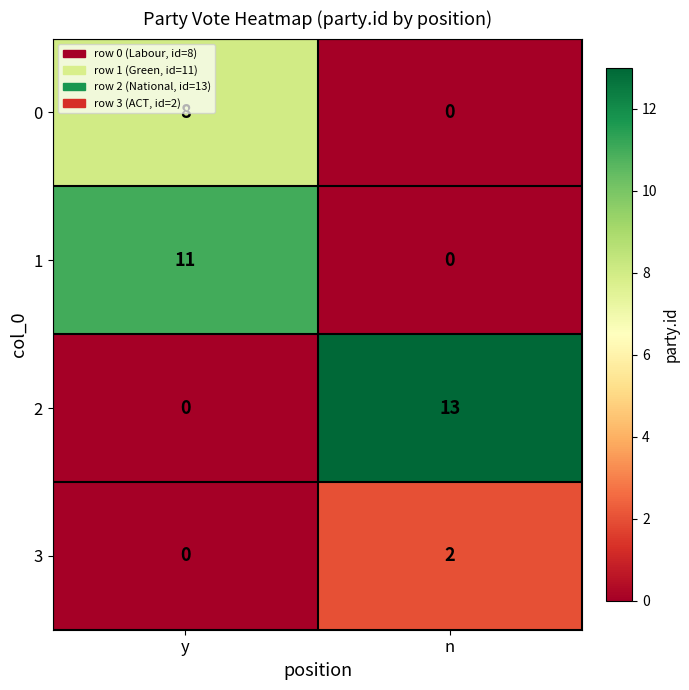

List the series in order of their overall mean, lowest first.

3, 0, 1, 2